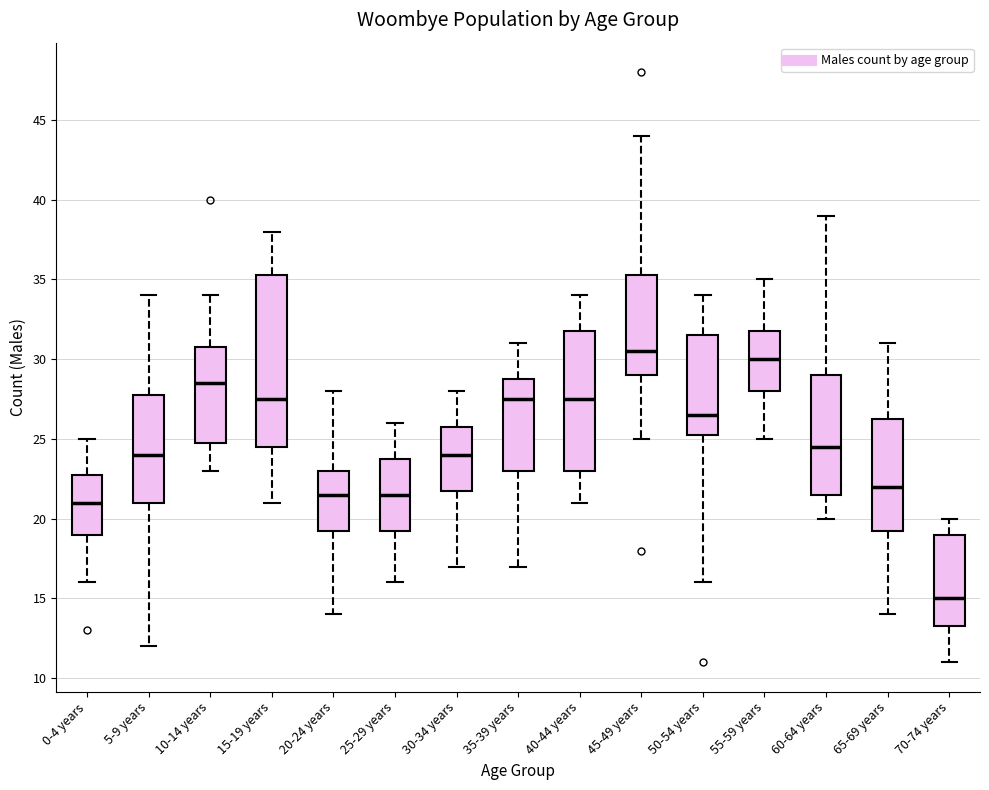

Reading left to right, read every box against the y-axis: the position of its median line, the range the box covers, and the ends of its whiskers. The values are not printed on the chart, so give them approximately, as read against the axis.

0-4 years: median 21.0, box 19.0 to 23.0, whiskers 16.0 to 25.0
5-9 years: median 24.0, box 21.0 to 28.0, whiskers 12.0 to 34.0
10-14 years: median 28.5, box 25.0 to 31.0, whiskers 23.0 to 34.0
15-19 years: median 27.5, box 24.5 to 35.5, whiskers 21.0 to 38.0
20-24 years: median 21.5, box 19.5 to 23.0, whiskers 14.0 to 28.0
25-29 years: median 21.5, box 19.5 to 24.0, whiskers 16.0 to 26.0
30-34 years: median 24.0, box 22.0 to 26.0, whiskers 17.0 to 28.0
35-39 years: median 27.5, box 23.0 to 29.0, whiskers 17.0 to 31.0
40-44 years: median 27.5, box 23.0 to 32.0, whiskers 21.0 to 34.0
45-49 years: median 30.5, box 29.0 to 35.5, whiskers 25.0 to 44.0
50-54 years: median 26.5, box 25.5 to 31.5, whiskers 16.0 to 34.0
55-59 years: median 30.0, box 28.0 to 32.0, whiskers 25.0 to 35.0
60-64 years: median 24.5, box 21.5 to 29.0, whiskers 20.0 to 39.0
65-69 years: median 22.0, box 19.5 to 26.5, whiskers 14.0 to 31.0
70-74 years: median 15.0, box 13.5 to 19.0, whiskers 11.0 to 20.0